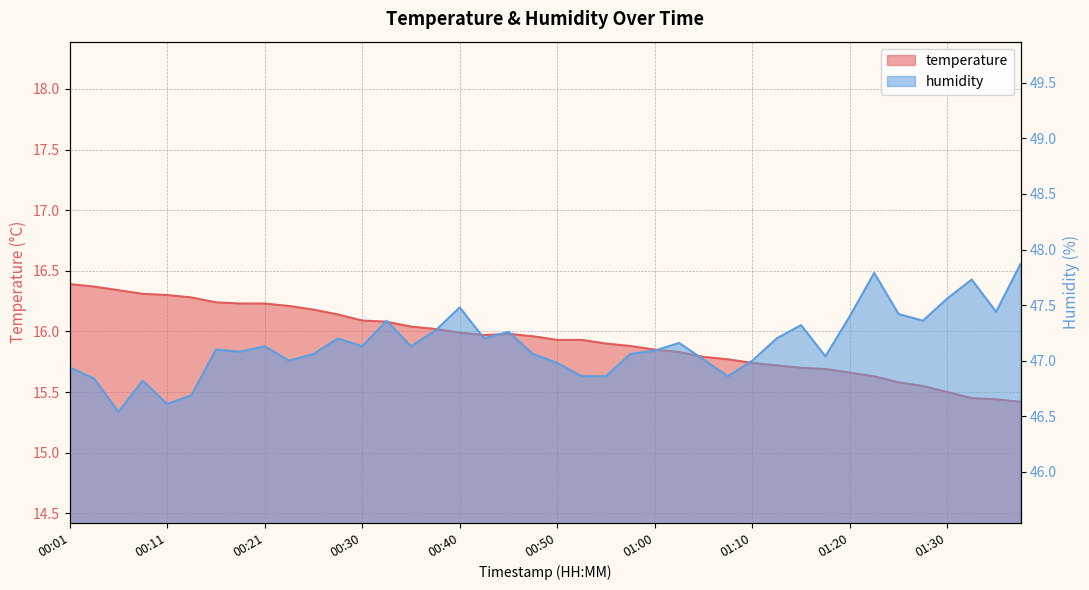

True or false: humidity has a value of 13.7 at 01:03.

False